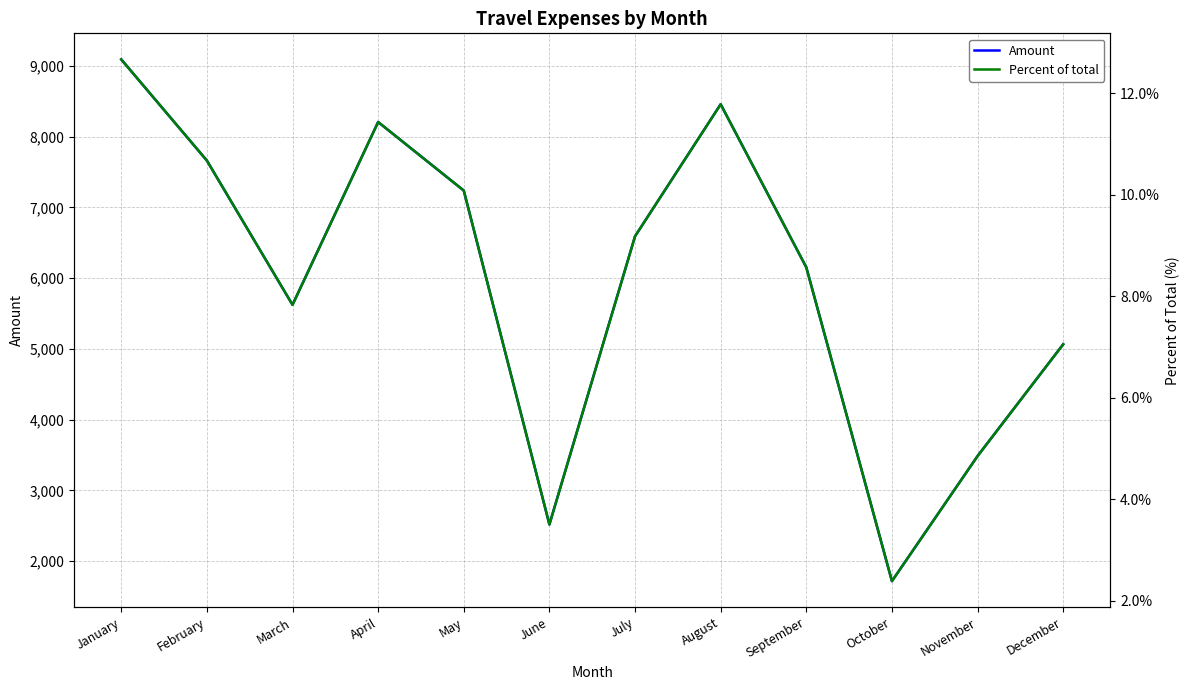

Reading left to right, transcribe all the data shown in this chart.

Amount: 9092.0	7662.0	5623.0	8207.0	7238.0	2518.0	6592.0	8458.0	6153.0	1717.0	3485.0	5065.0
Percent of total: 12.7	10.7	7.8	11.4	10.1	3.5	9.2	11.8	8.6	2.4	4.9	7.1